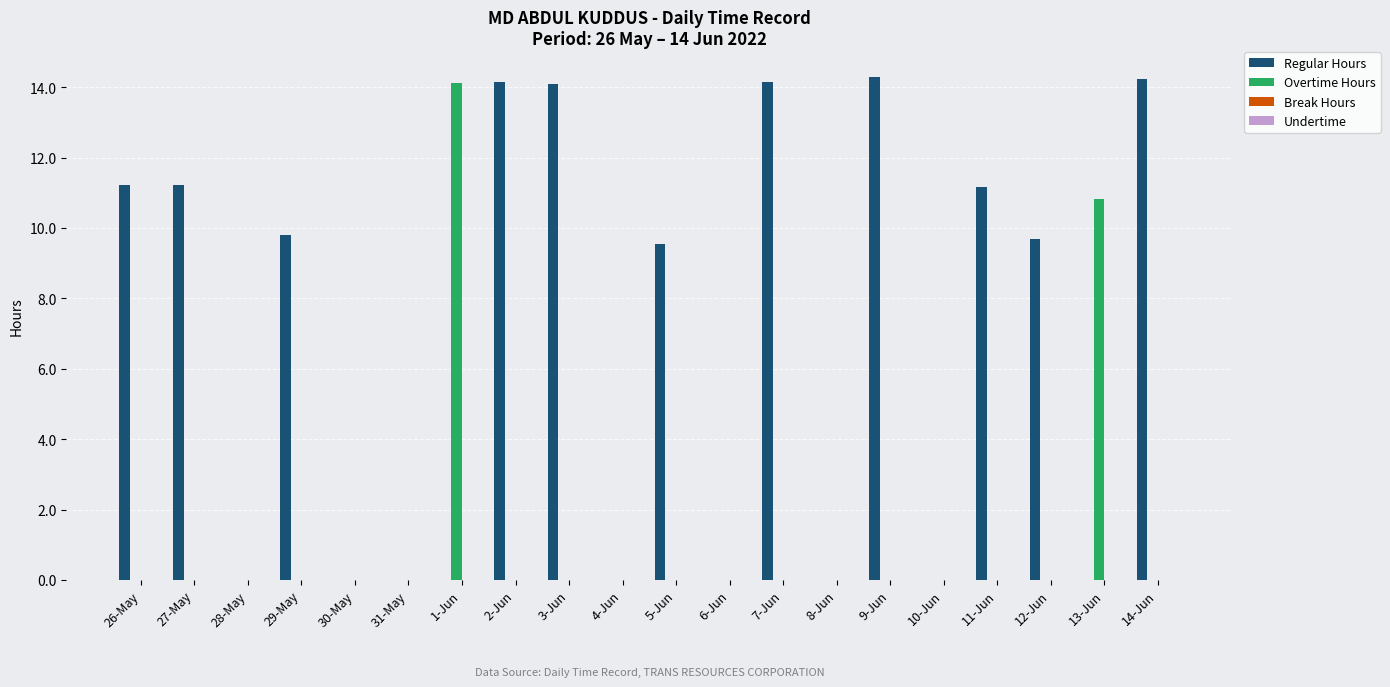

Which series has the largest range (max minus min)?

Regular Hours